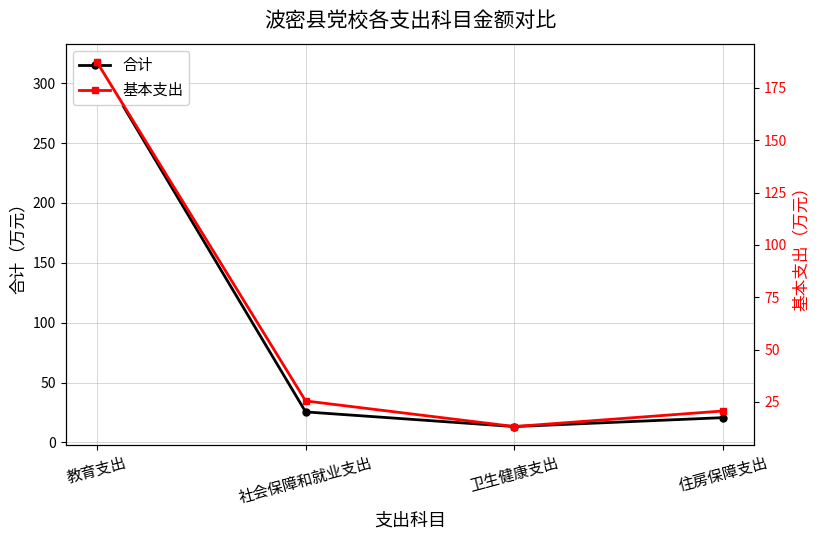

Reading right to left, extract all data points from this chart.

合计: 20.7	13.2	25.5	317.8
基本支出: 20.7	13.2	25.5	187.4